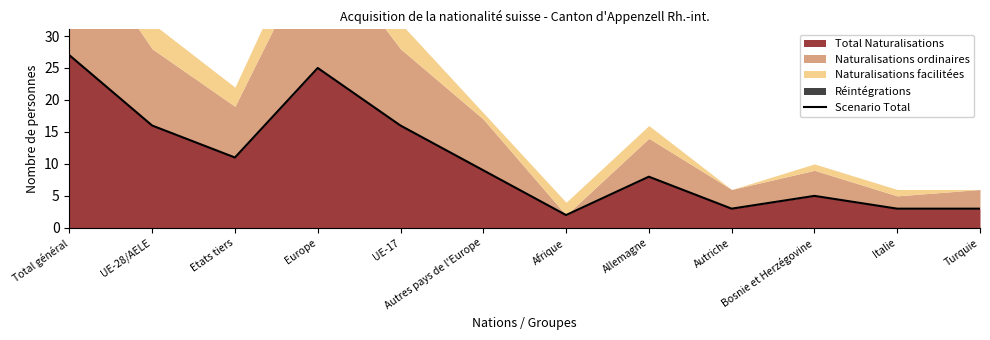

The value at Autriche is 2. True or false?

False